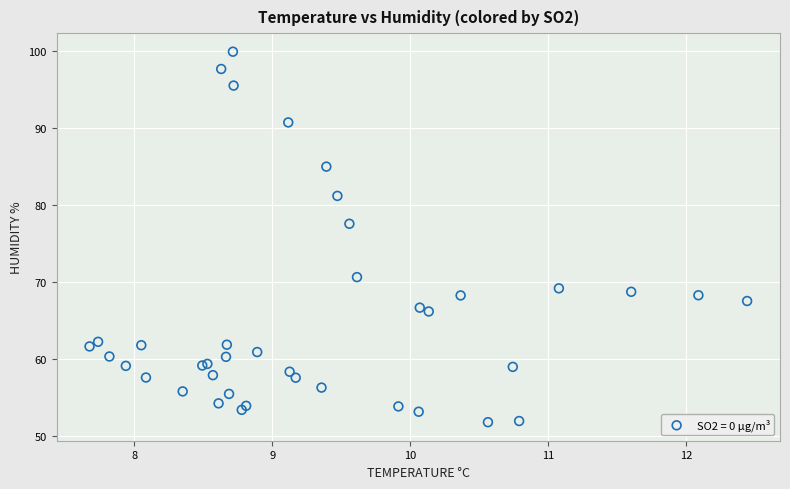

What Y value in the scatter plot is closest to 75?

77.6